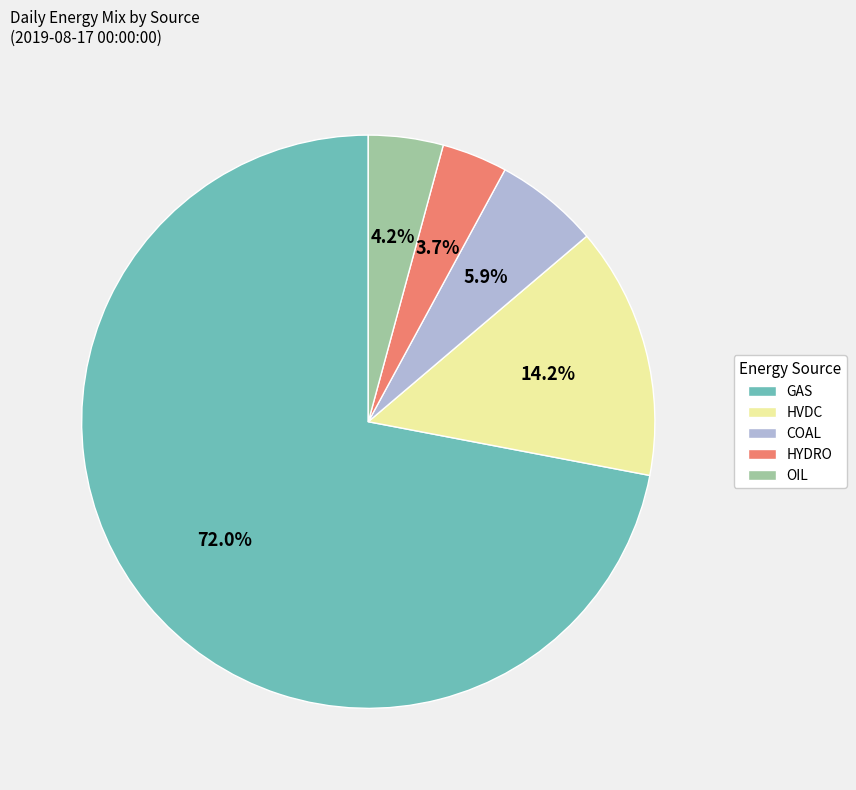

Which has a higher value, HVDC or OIL?

HVDC